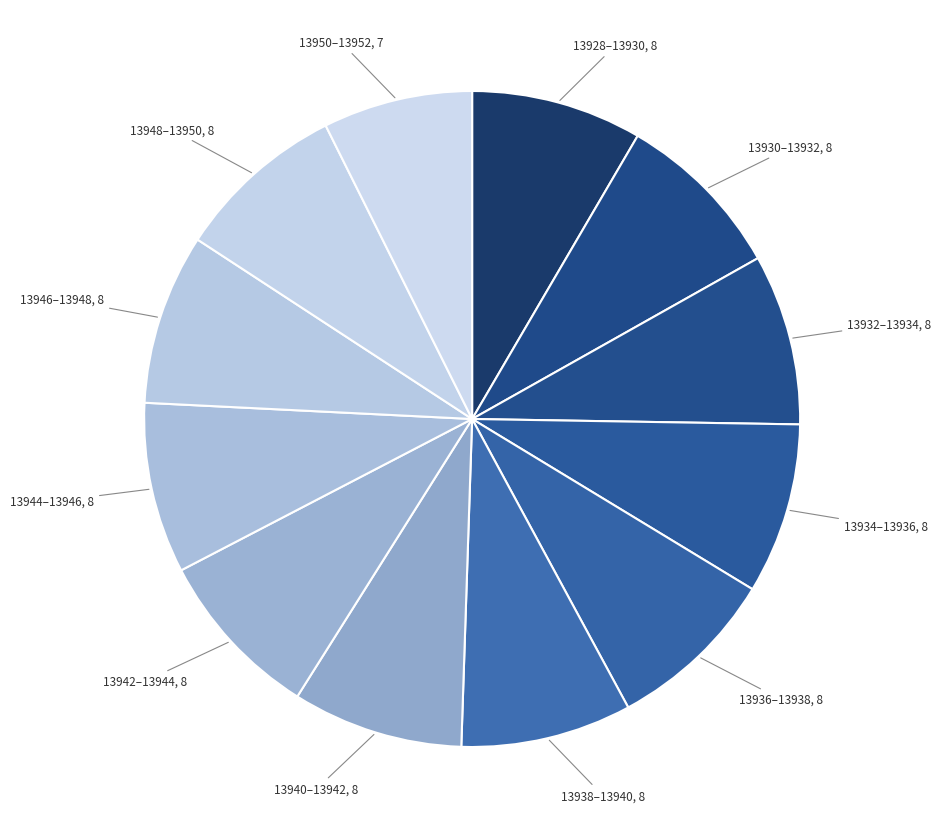

Combined, do 13934–13936 and 13948–13950 account for over 50%?

No